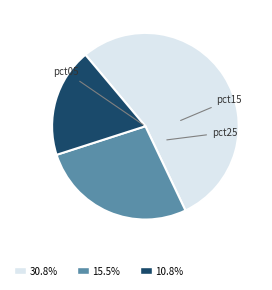

Is there a majority slice in this chart?

Yes